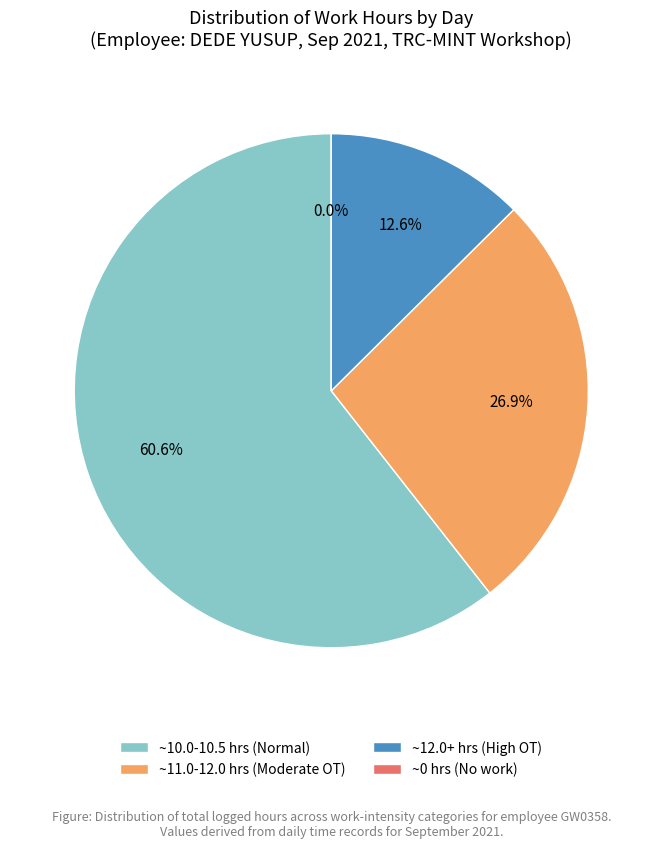

True or false: Day 6 accounts for 20% of the total.

False